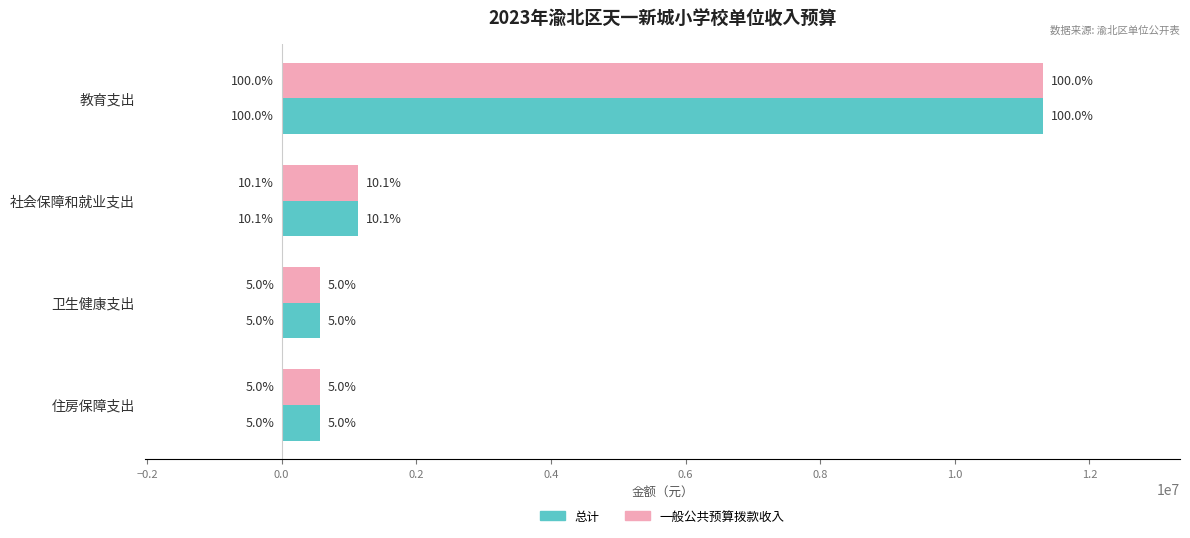

What are all the series names shown in the legend?

总计, 一般公共预算拨款收入